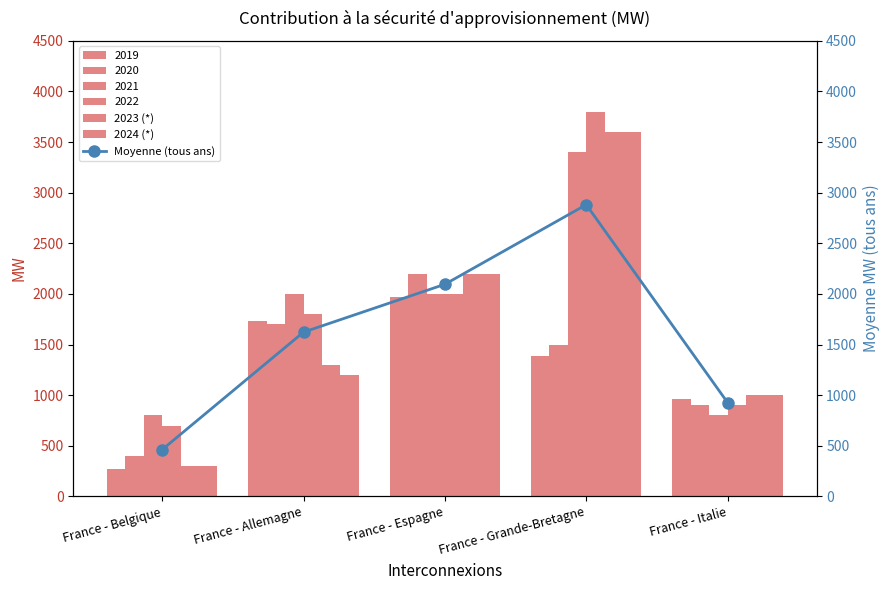

Is the value of Moyenne (tous ans) at France - Belgique greater than the value of 2024 (*) at France - Grande-Bretagne?

No